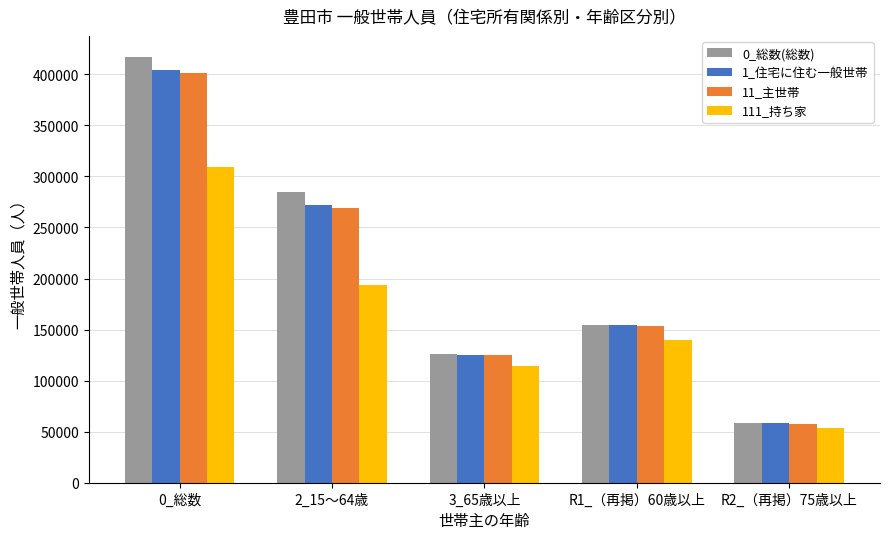

How many distinct data groups are displayed?

4